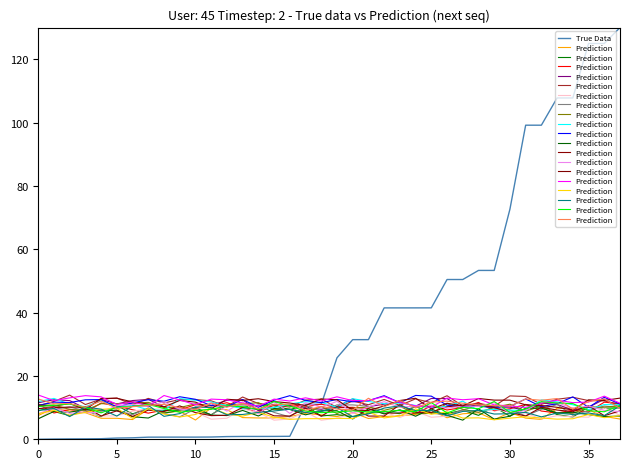

What is the average value of the Prediction series?

10.9